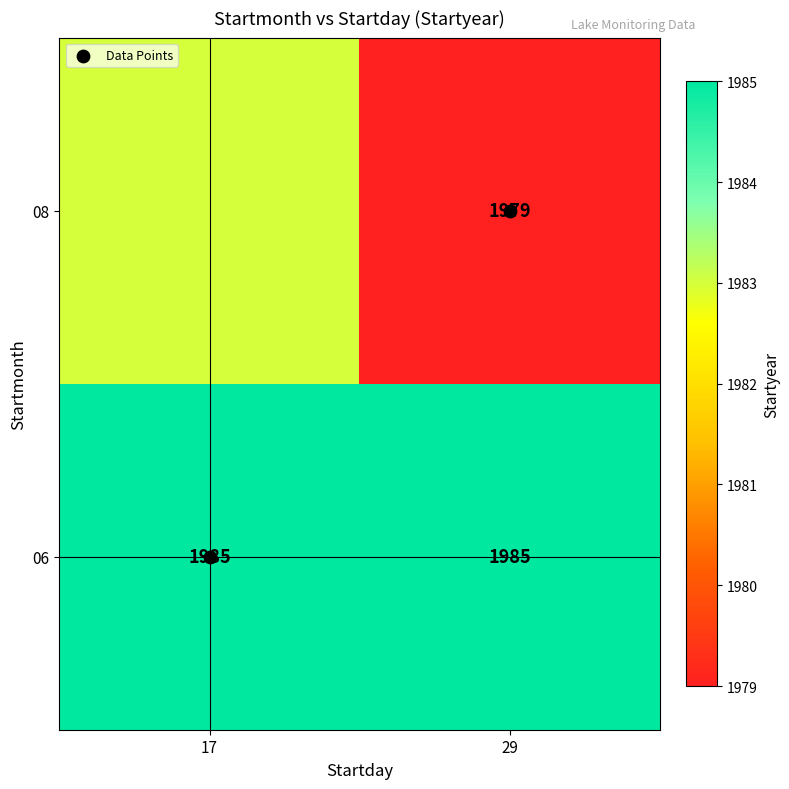

What is the sum of all Data Points values?

1